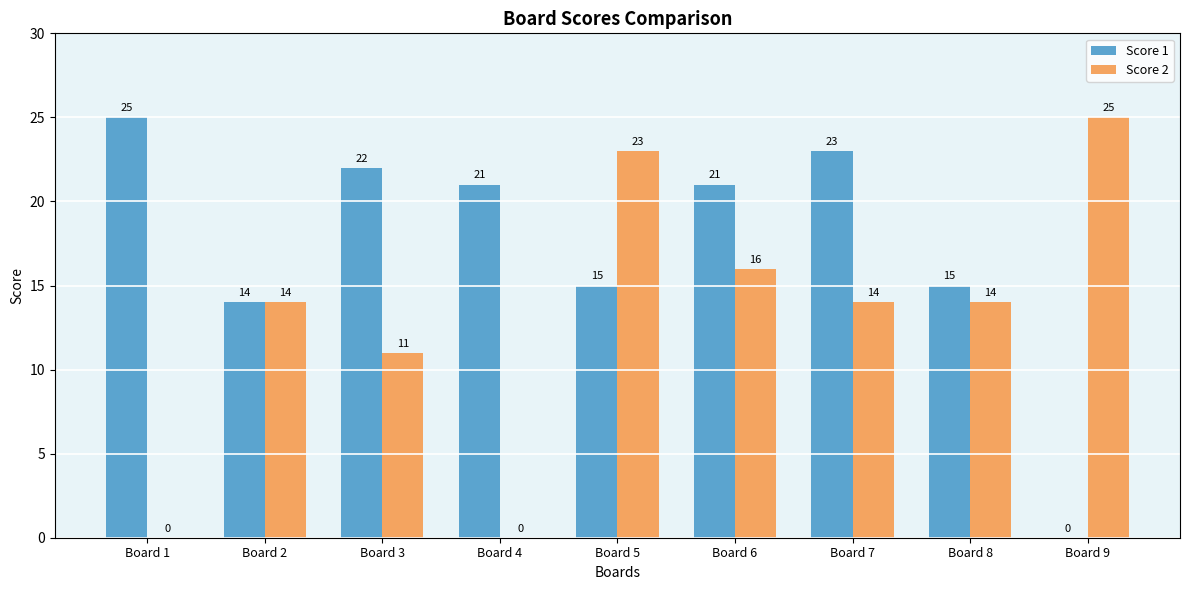

Is the value of Score 1 at Board 1 greater than the value of Score 2 at Board 4?

Yes